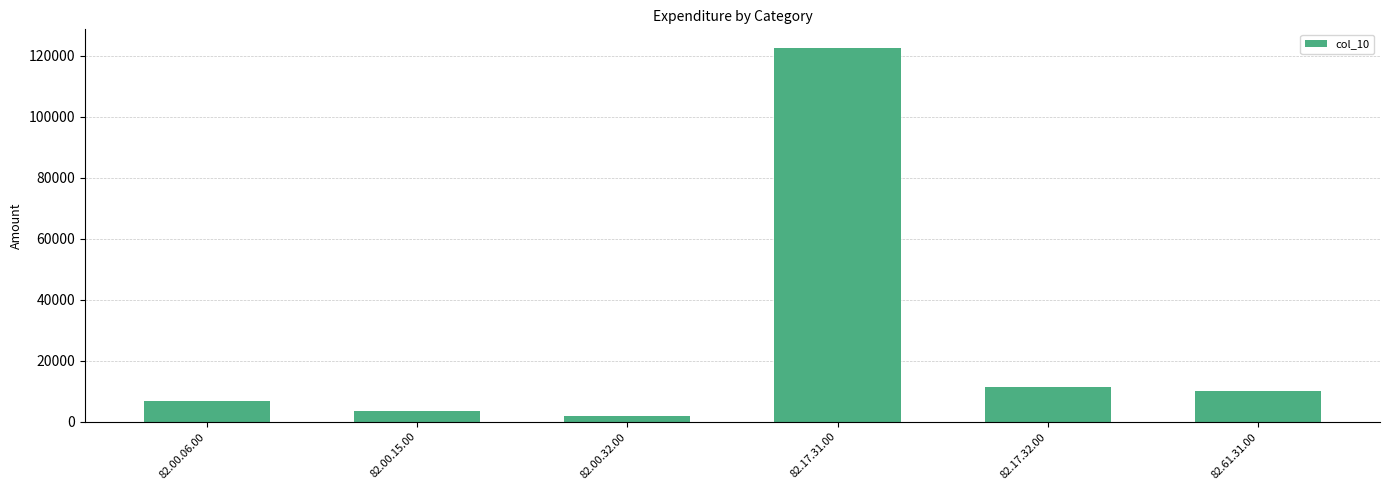

What is the difference between the maximum and minimum values?

120845.9